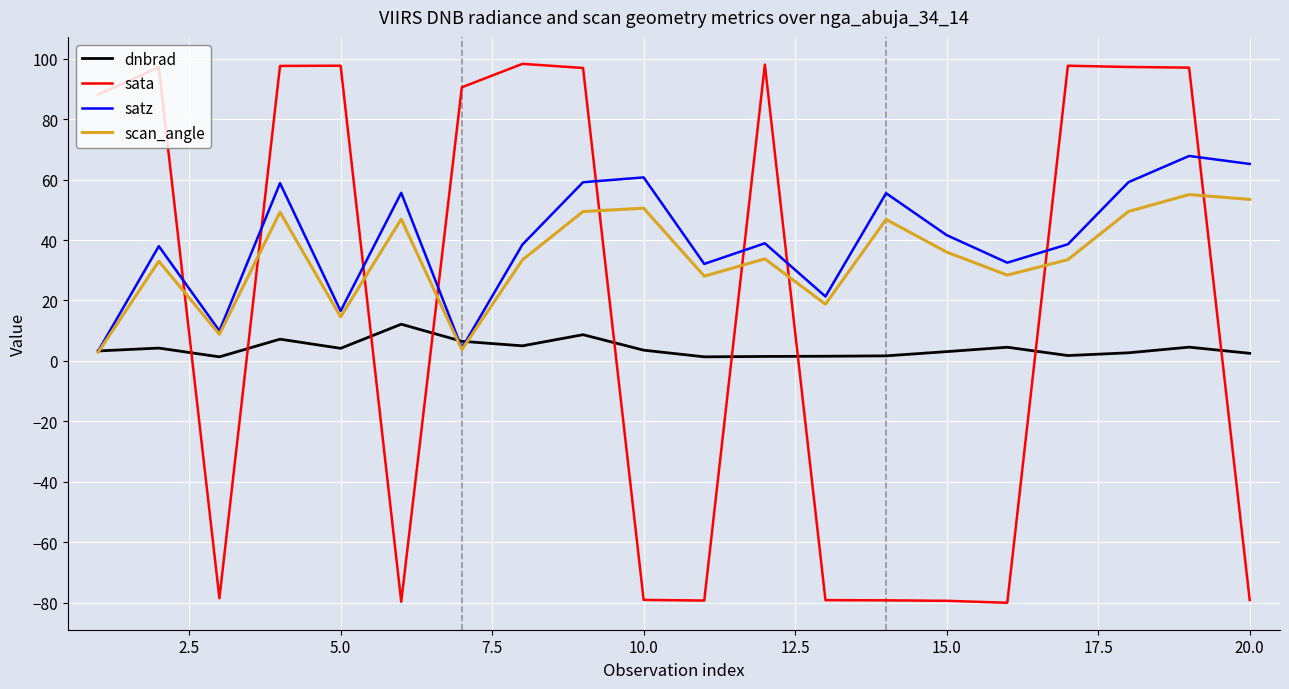

At how many categories does at least one series exceed 85?

11